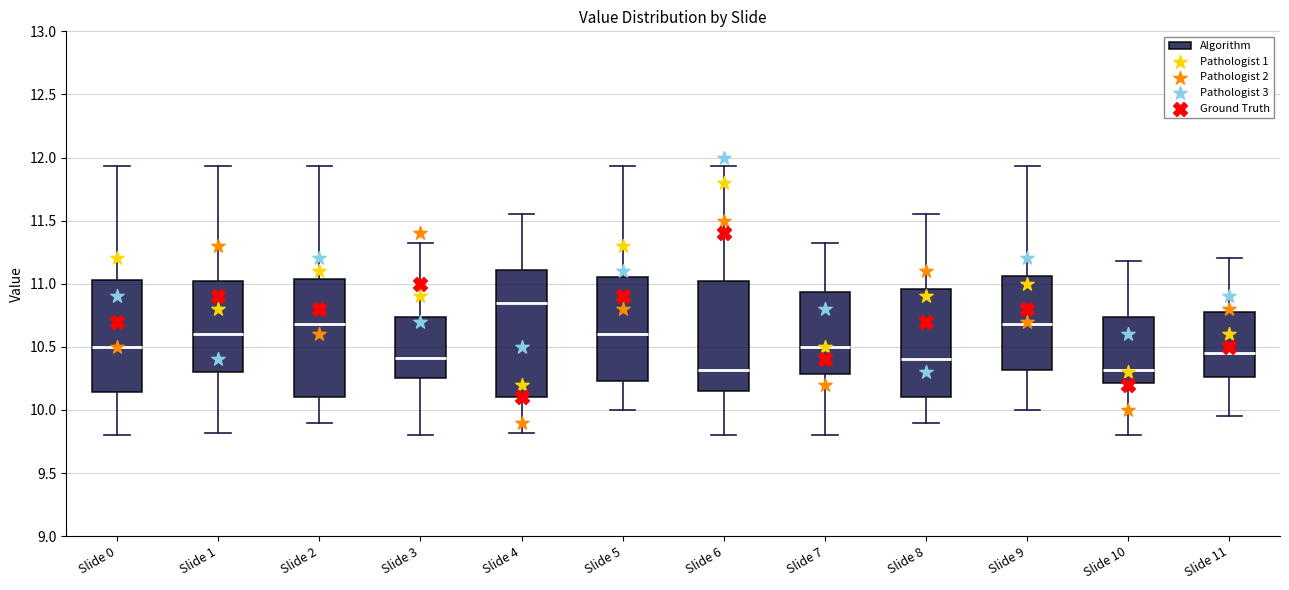

Where does the upper whisker of the box for Slide 1 end on the y-axis? The values are not printed on the chart, so give them approximately, as read against the axis.

11.95